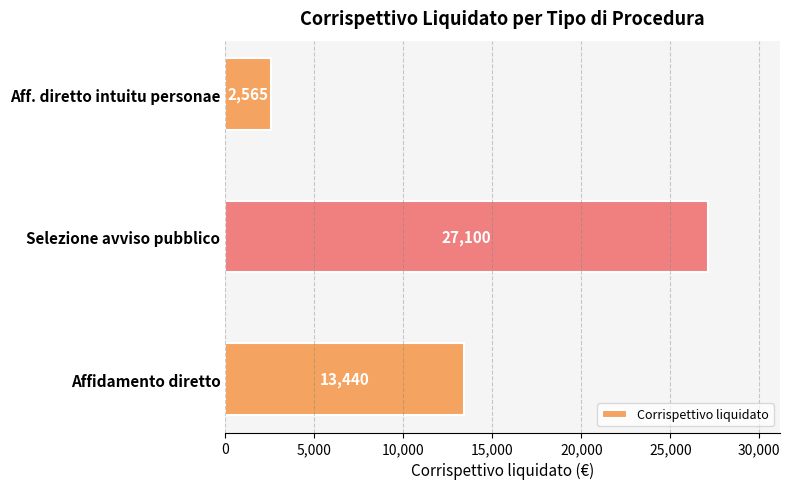

List the labels in order of value, smallest first.

Aff. diretto intuitu personae, Affidamento diretto, Selezione avviso pubblico